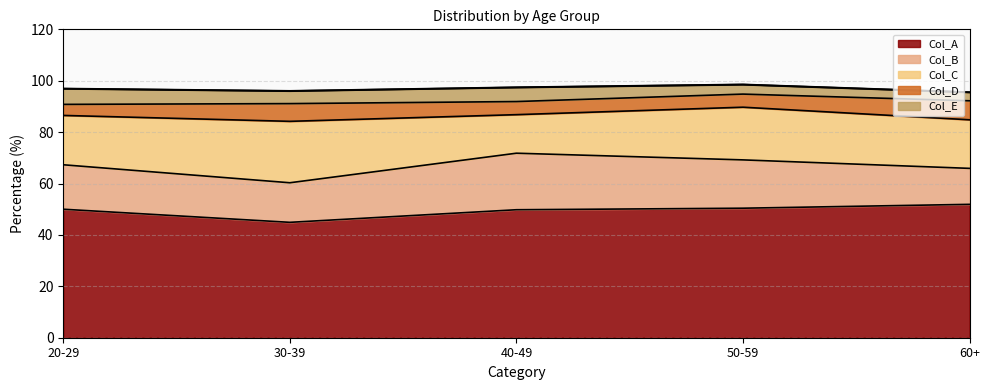

The value at 30-39 is 96.0. True or false?

True